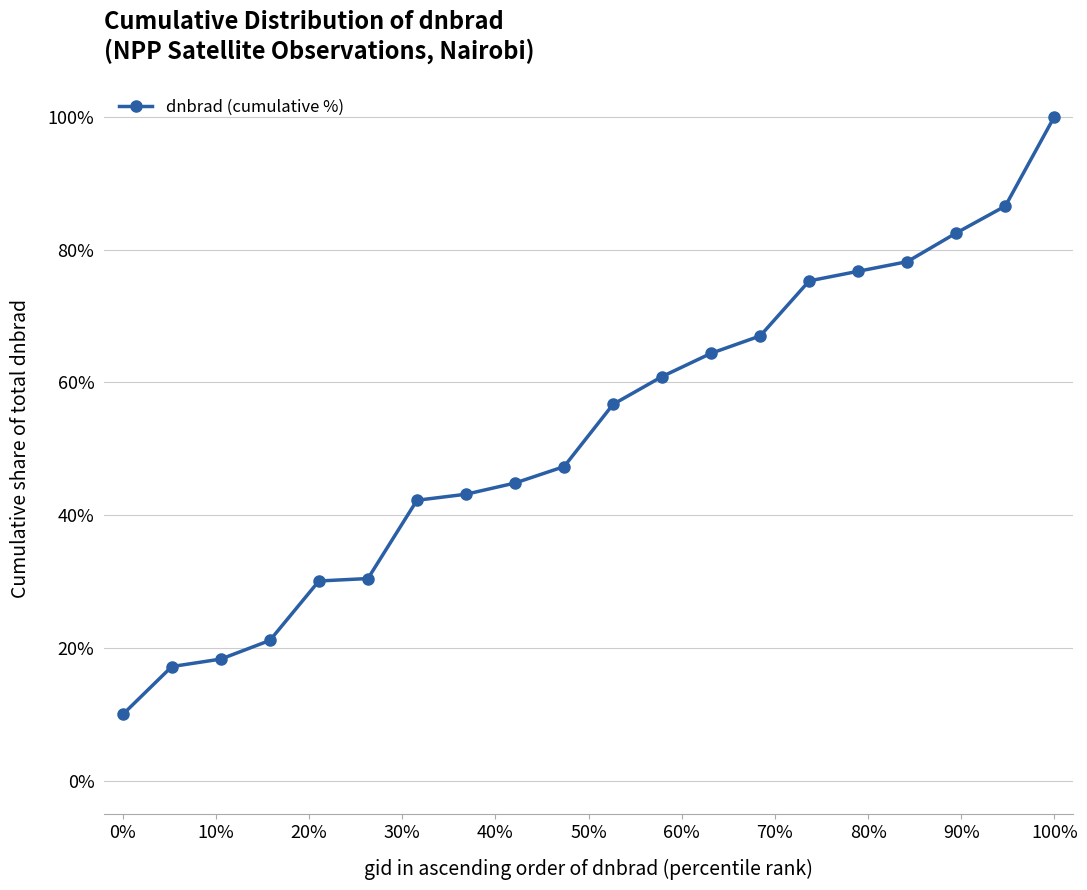

What is the value of the 15th point from the left?

75.3